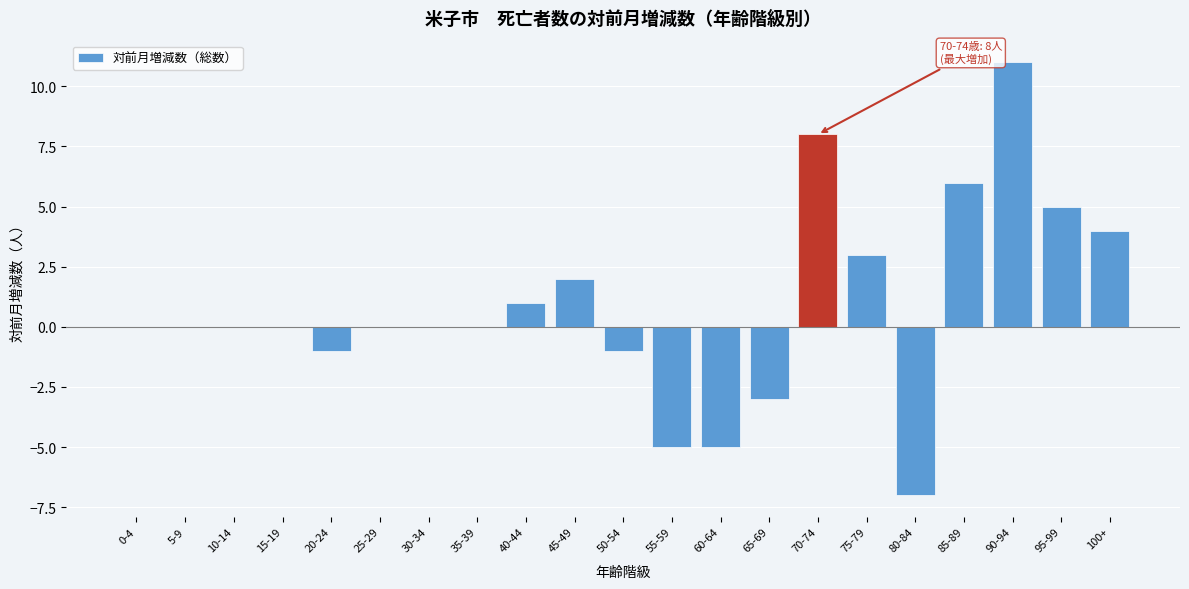

Reading left to right, transcribe all the data shown in this chart.

0-4=0	5-9=0	10-14=0	15-19=0	20-24=-1	25-29=0	30-34=0	35-39=0	40-44=1	45-49=2	50-54=-1	55-59=-5	60-64=-5	65-69=-3	70-74=8	75-79=3	80-84=-7	85-89=6	90-94=11	95-99=5	100+=4